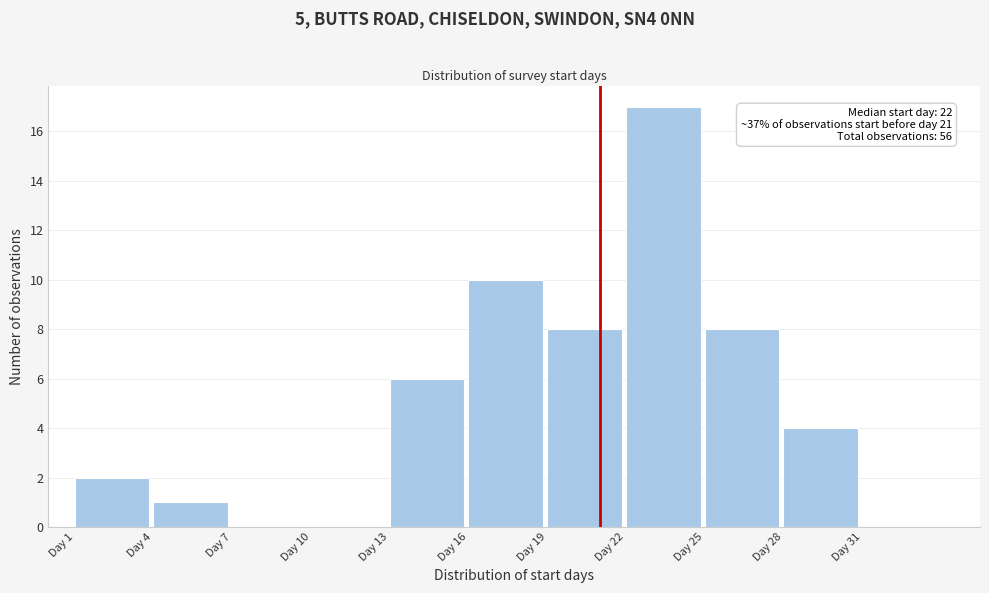

Which range on the x-axis has the tallest bar?

22 to 25